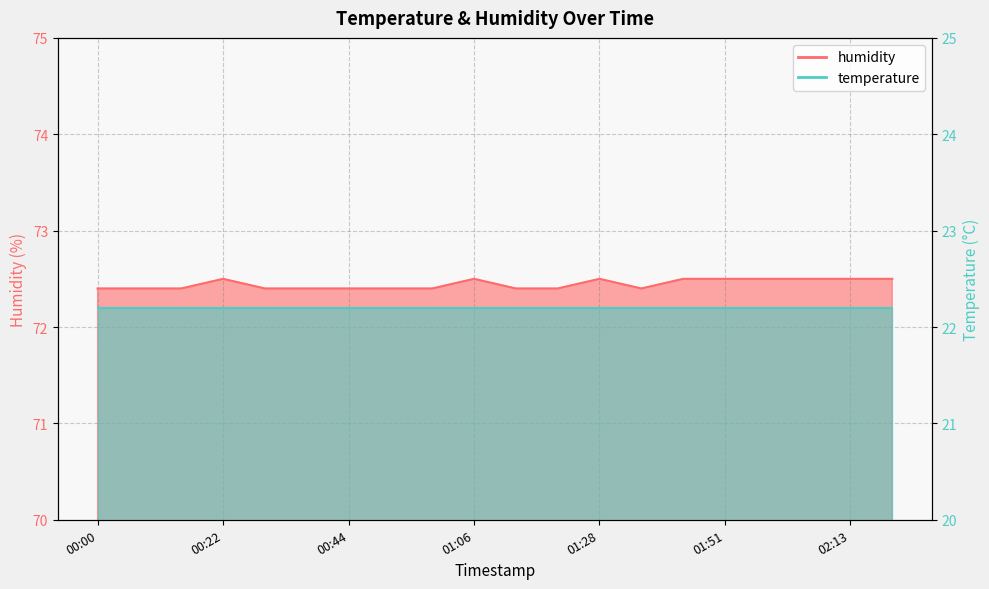

True or false: the data shows 72.4 at 00:44.

True